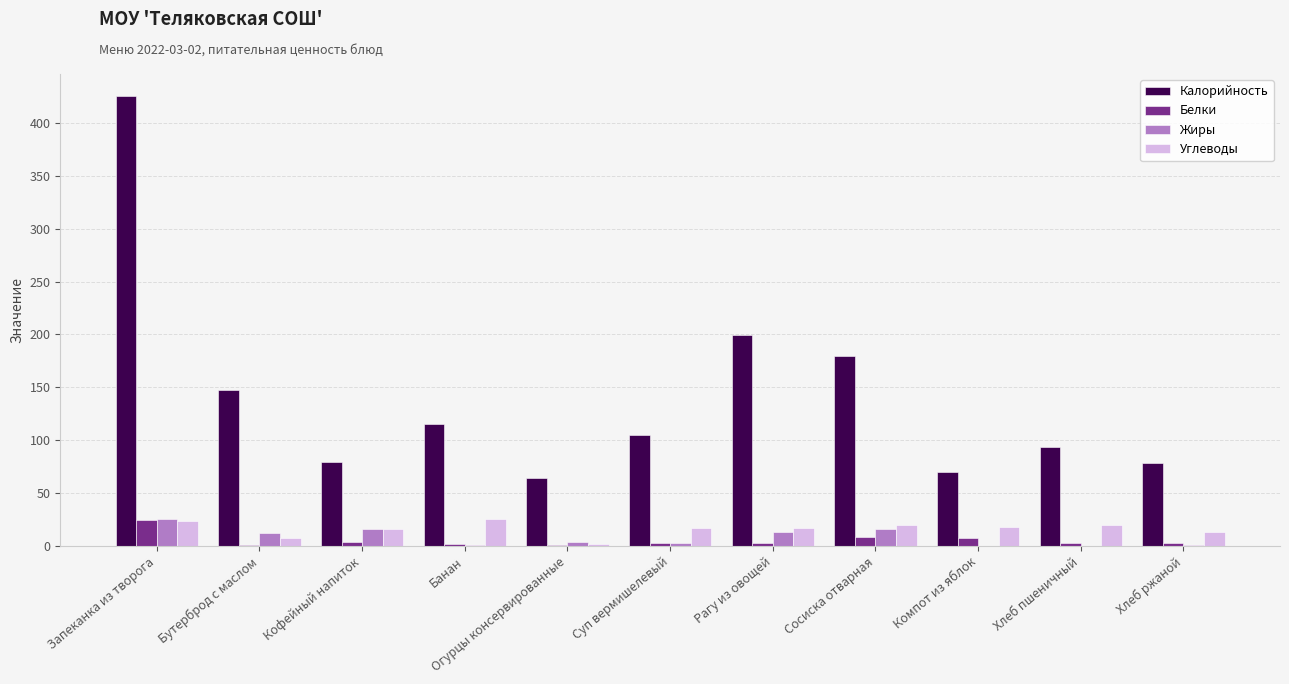

At which category is the sum across all series the highest?

Запеканка из творога